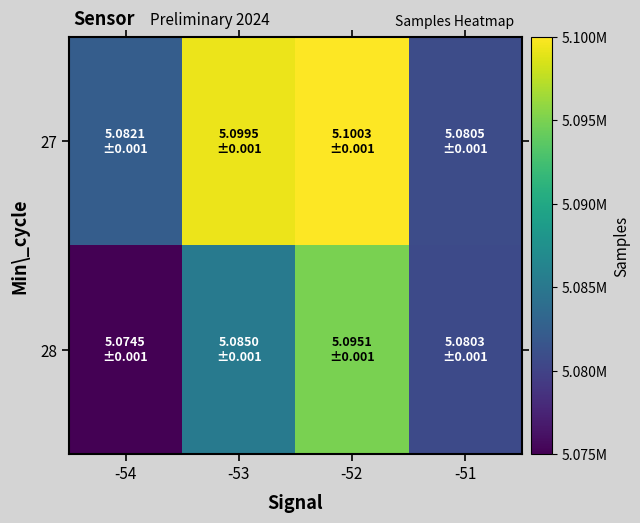

What is the total value across all series at -52?

10195429